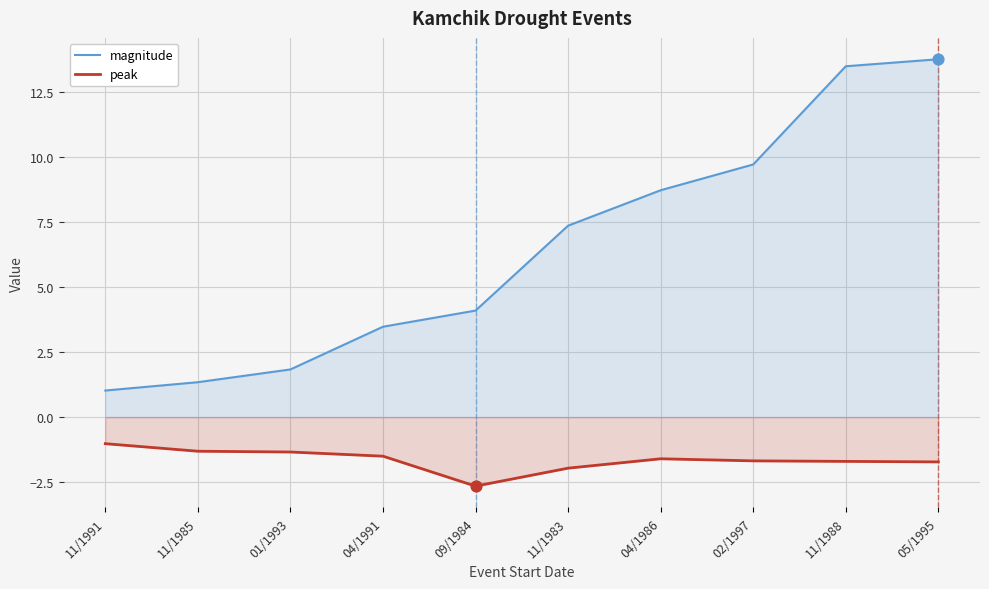

Which series contains the lowest Y value?

peak